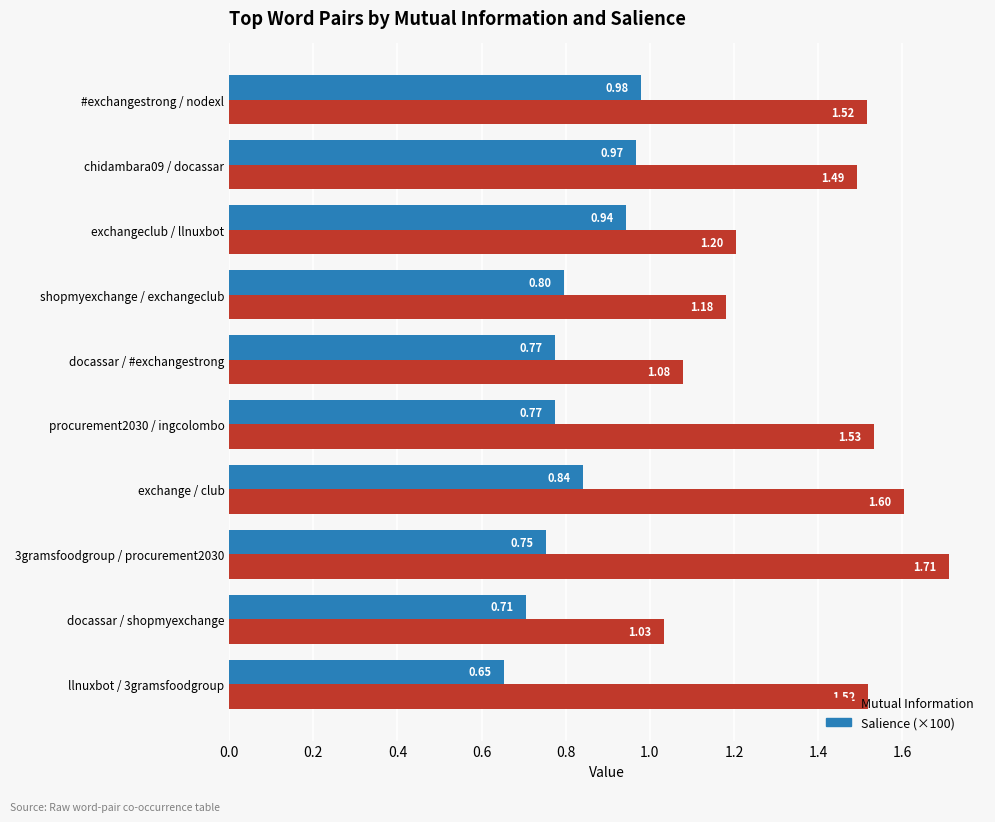

Which series has the largest total across all categories?

Mutual Information